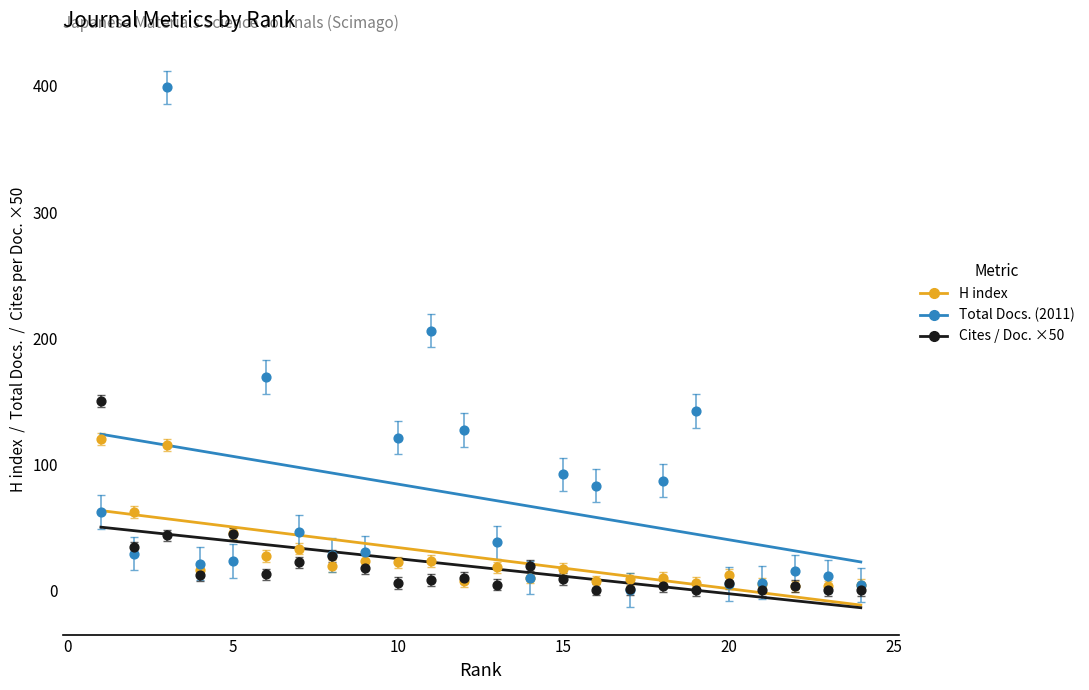

Which series reaches the maximum Y coordinate?

Total Docs. (2011)